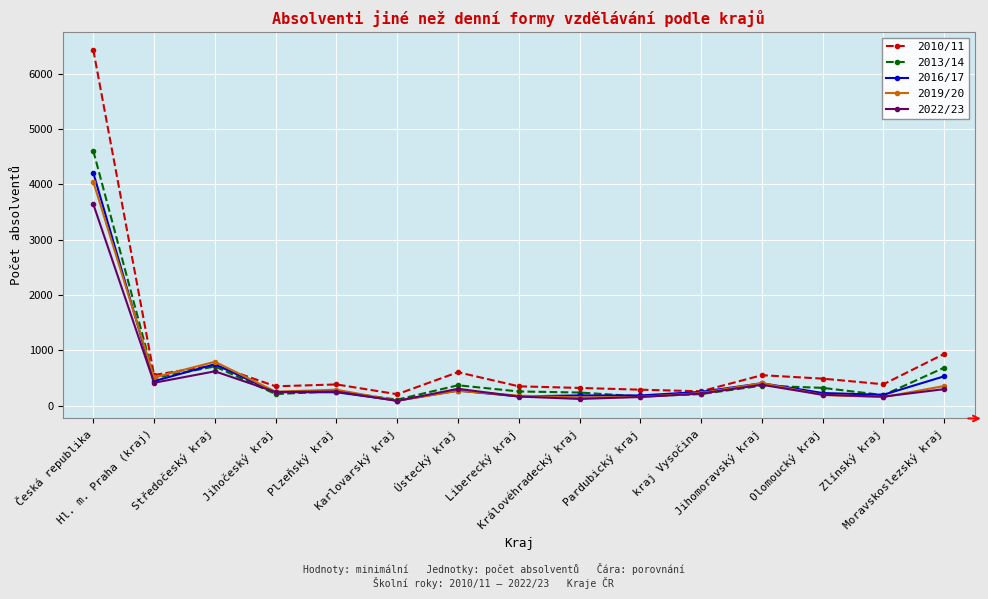

Where does the 2010/11 series first go above 388?

Česká republika